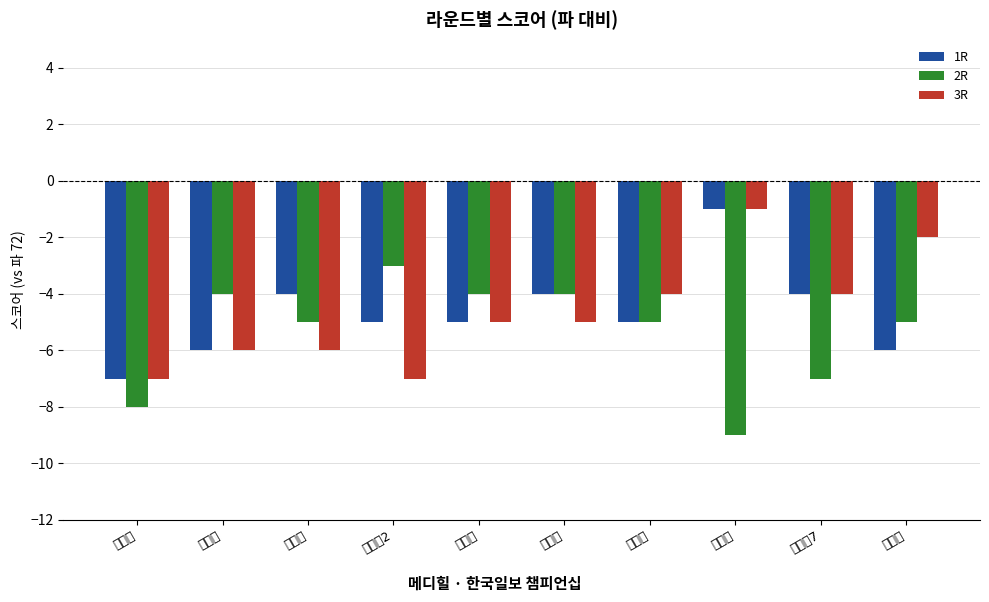

What is the minimum value shown in the chart?

-9